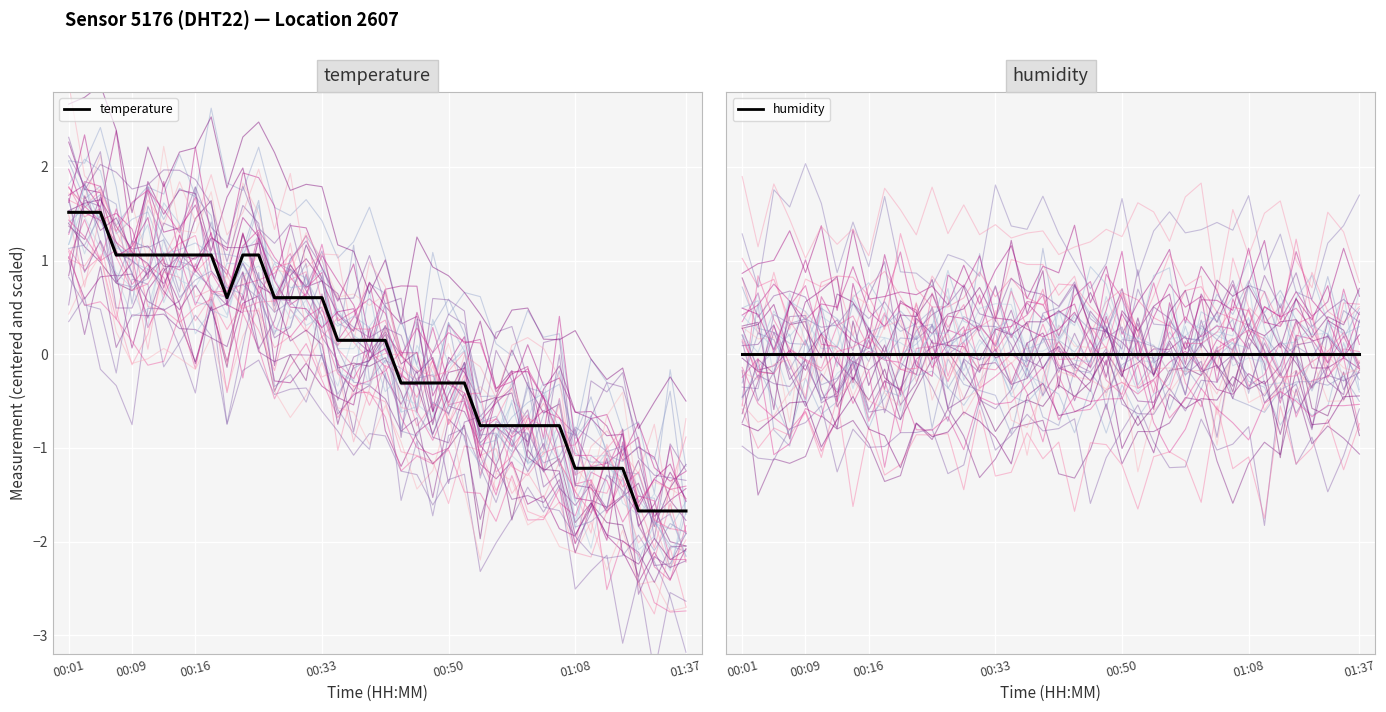

How many lines are shown in the chart?

2